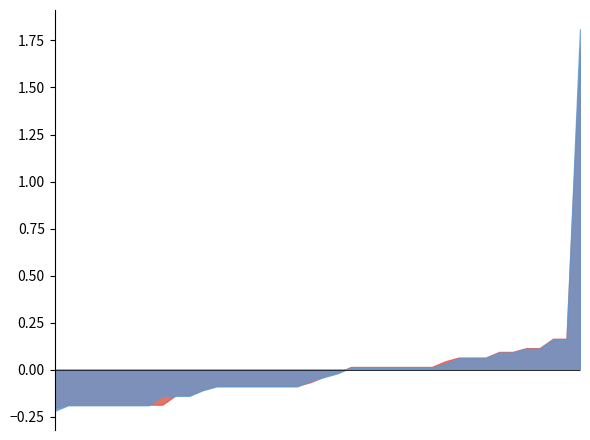

What is the maximum value shown in the chart?

1.8